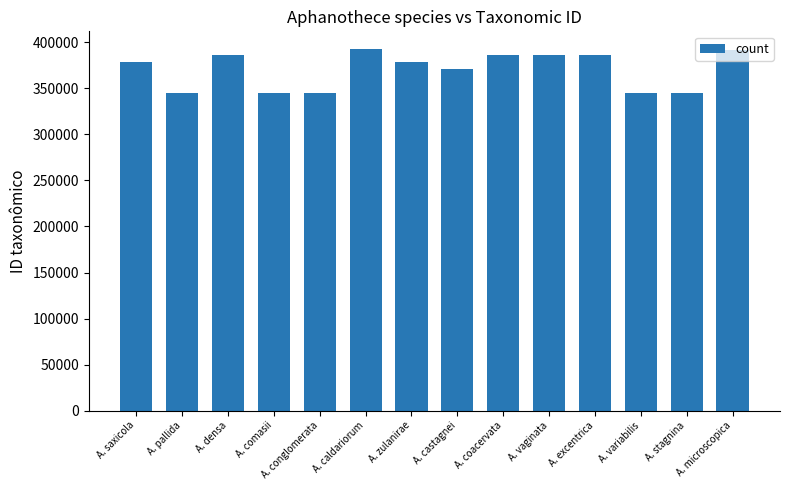

What is the label of the 10th bar from the left?

A. vaginata